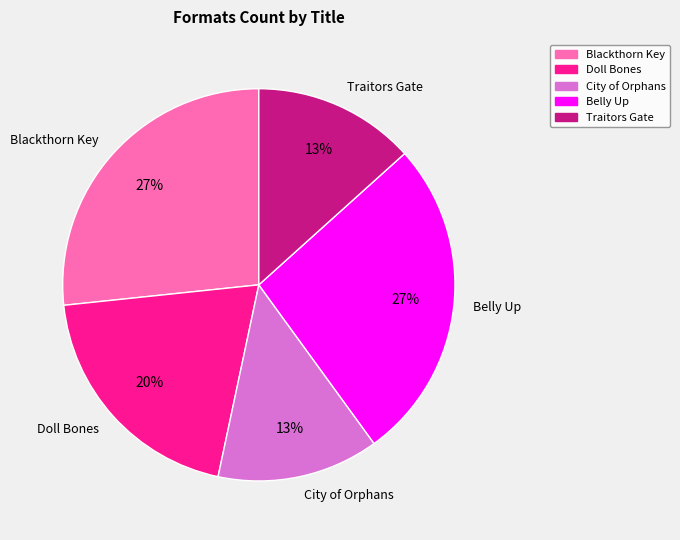

Count the number of slices in the pie.

5